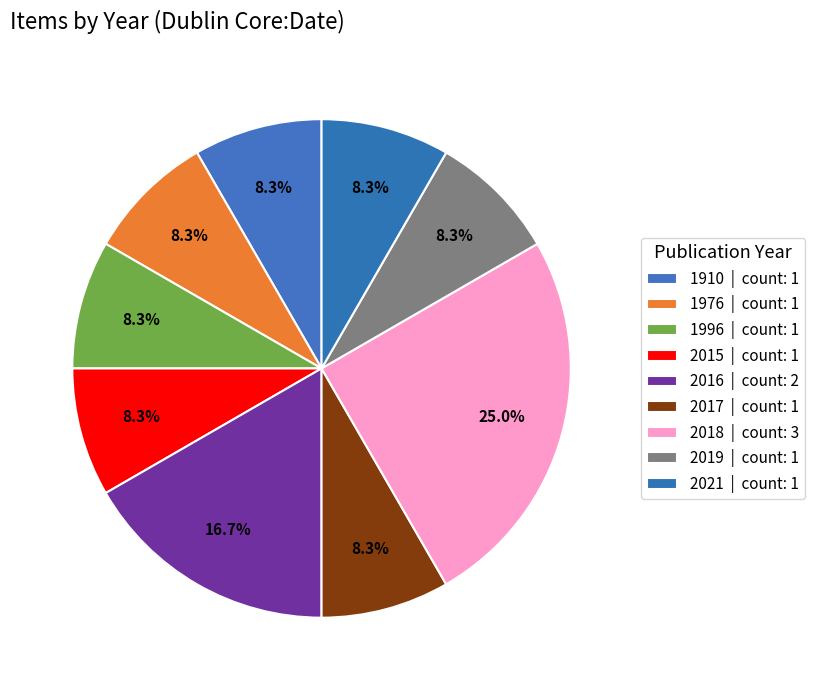

How many slices are in this pie chart?

9